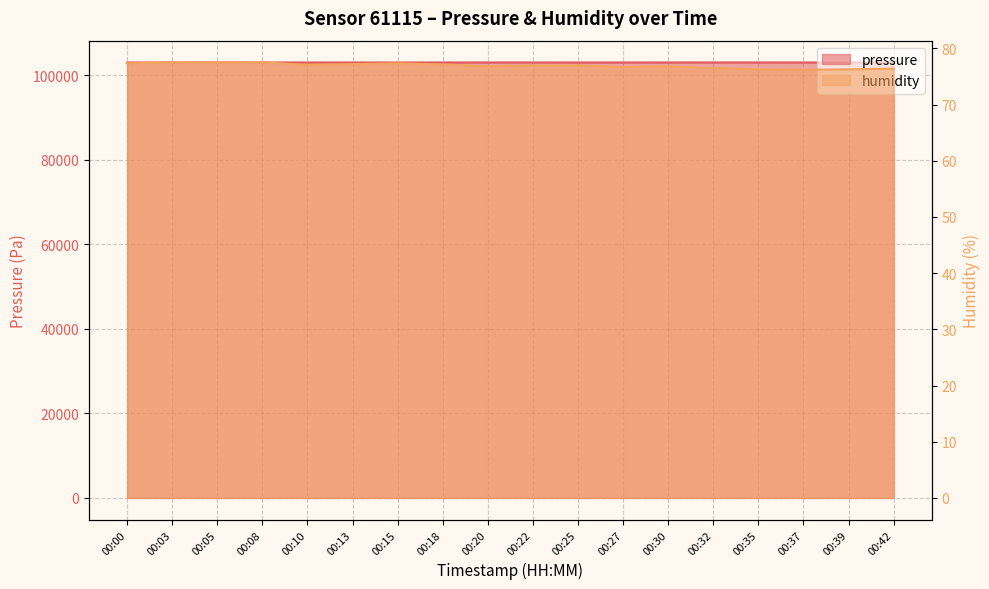

True or false: humidity and pressure intersect in this chart.

False